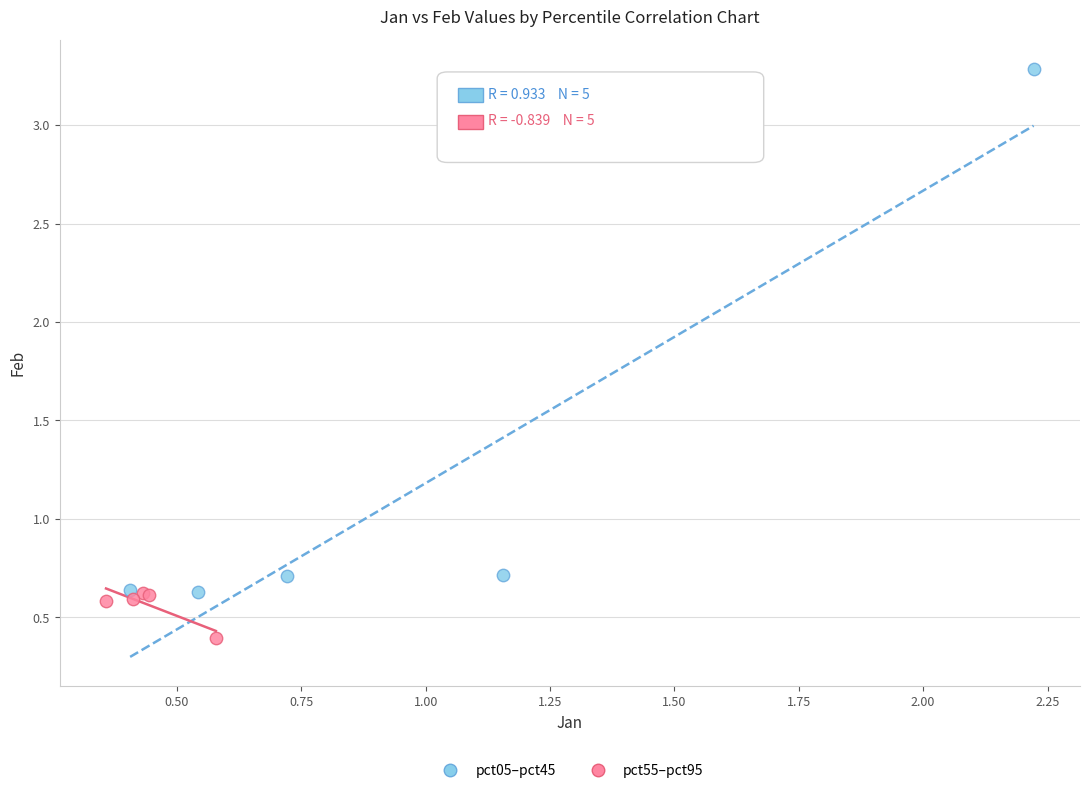

What are all the series names shown in the legend?

pct05–pct45, pct55–pct95